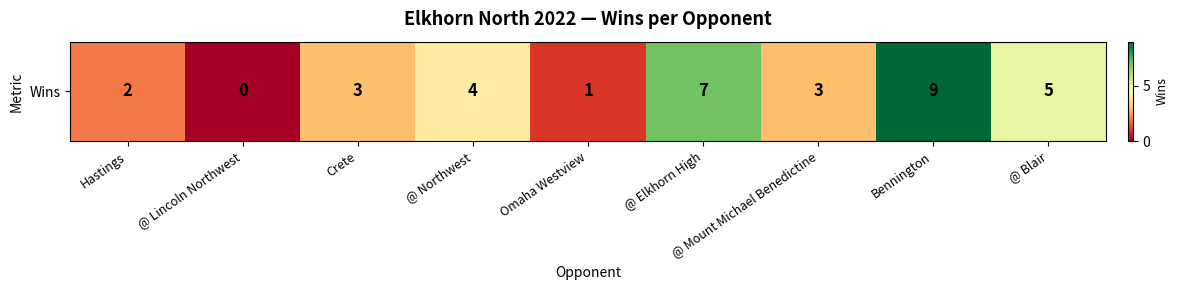

List the labels in order of value, largest first.

Bennington, @ Elkhorn High, @ Blair, @ Northwest, Crete, @ Mount Michael Benedictine, Hastings, Omaha Westview, @ Lincoln Northwest